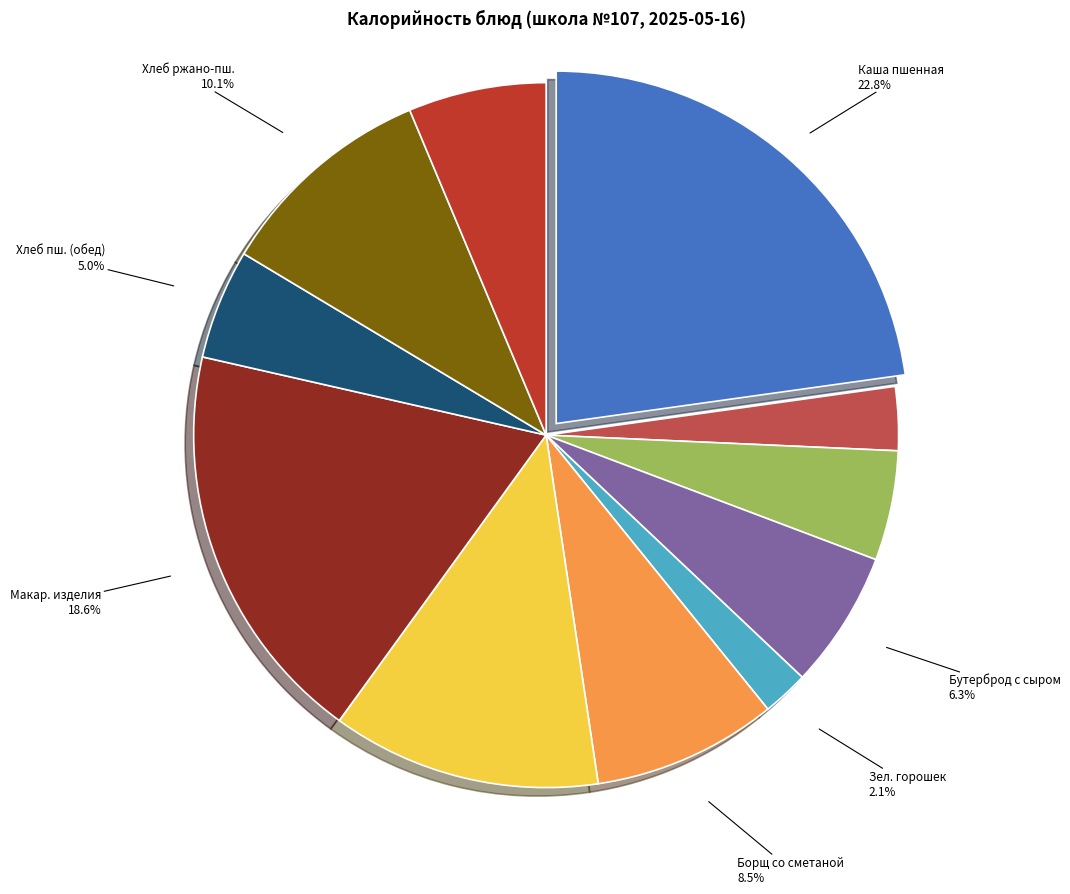

Is there a majority slice in this chart?

No